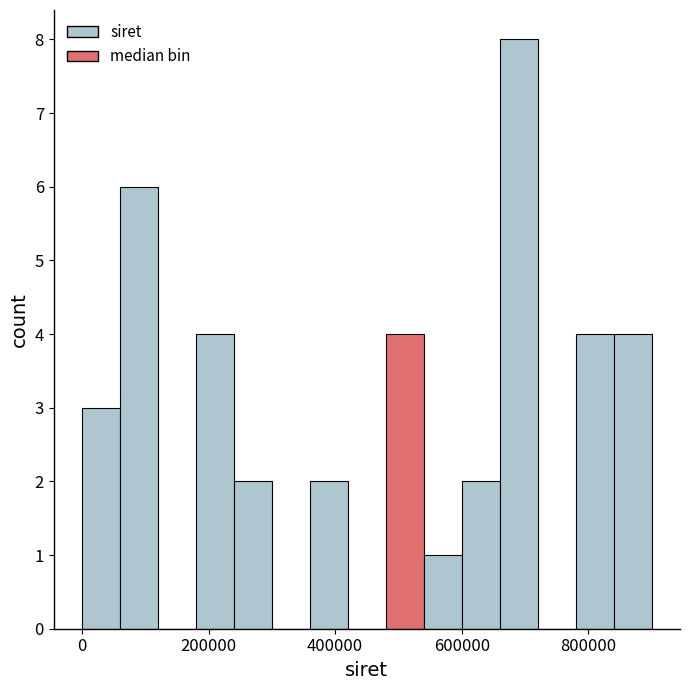

Around what value on the x-axis is the tallest bar? Give the approximate position of its centre, as read against the axis.

700000